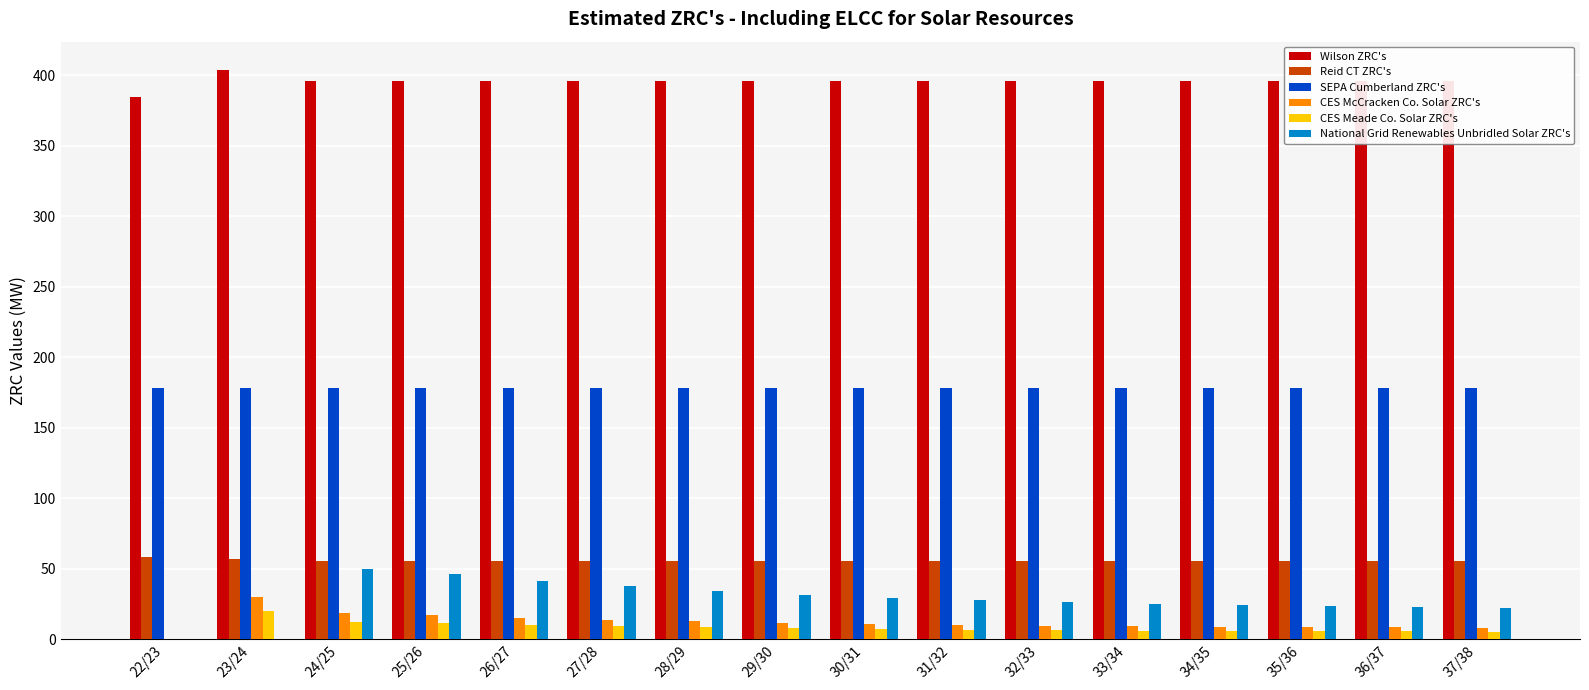

What is the maximum value for Wilson ZRC's?

403.5